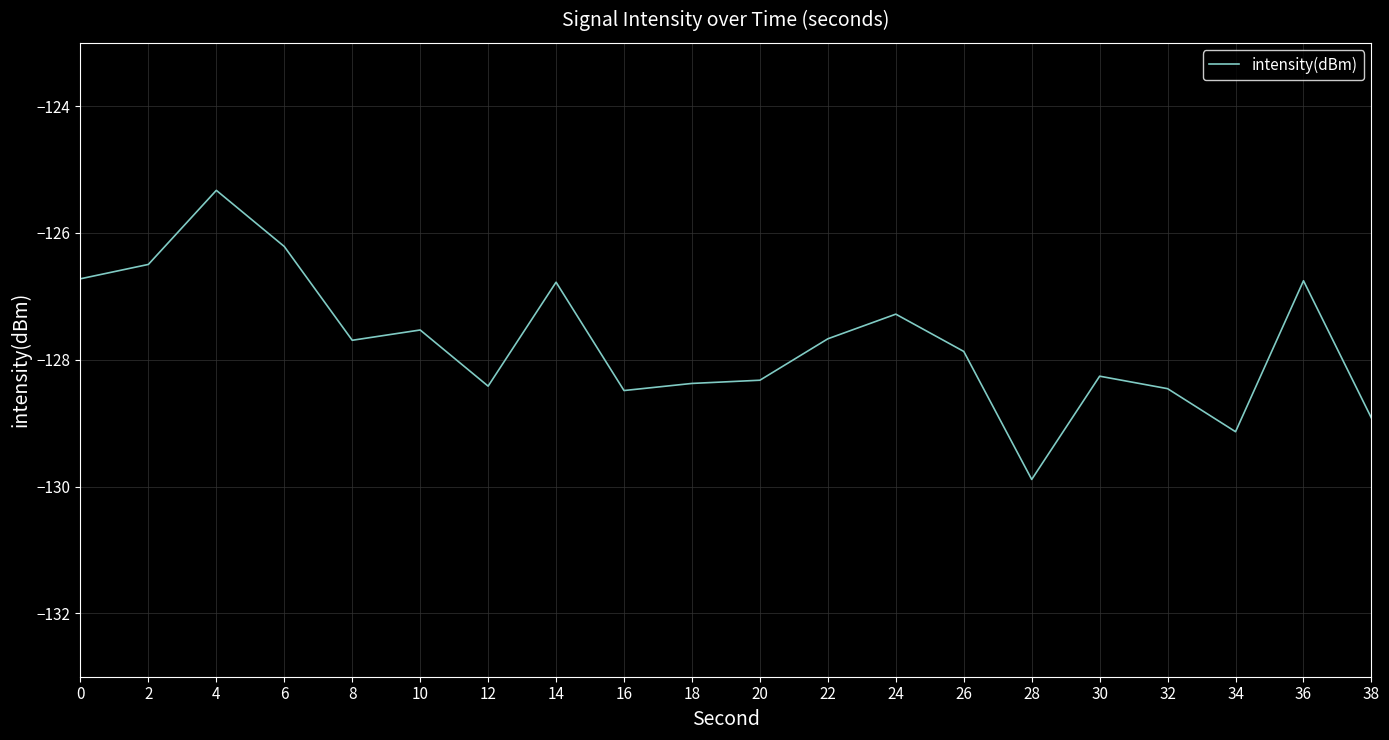

What is the greatest value displayed?

-125.3